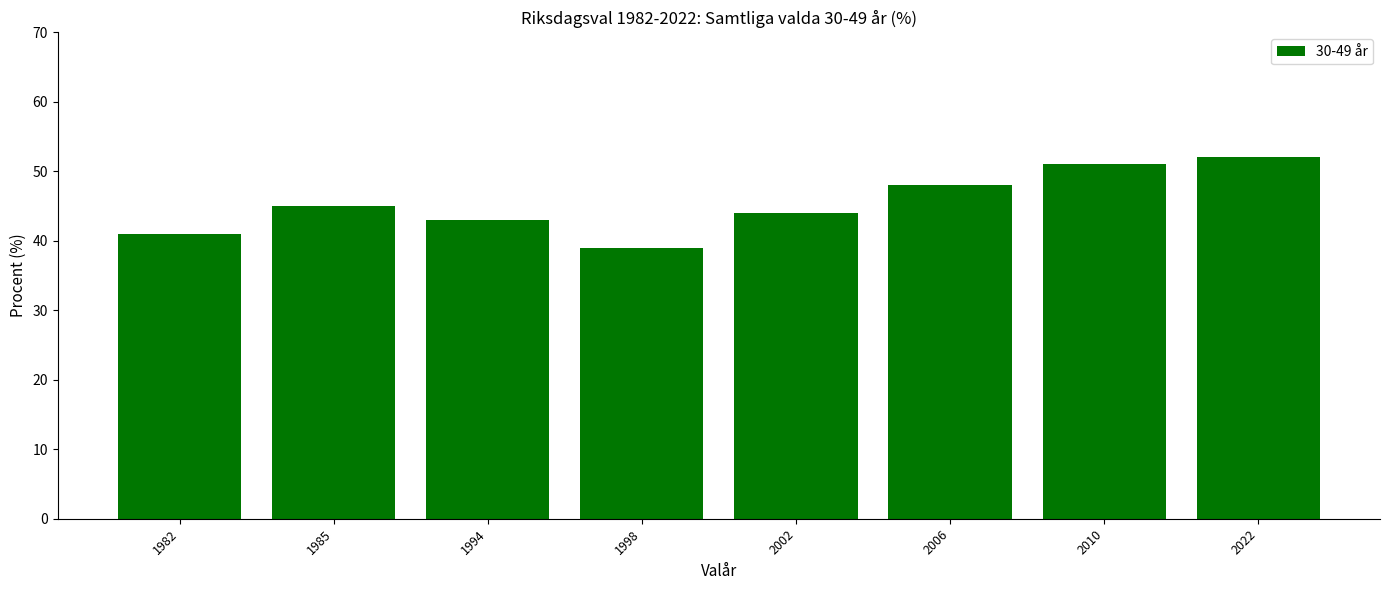

Does the chart contain stacked bars?

No